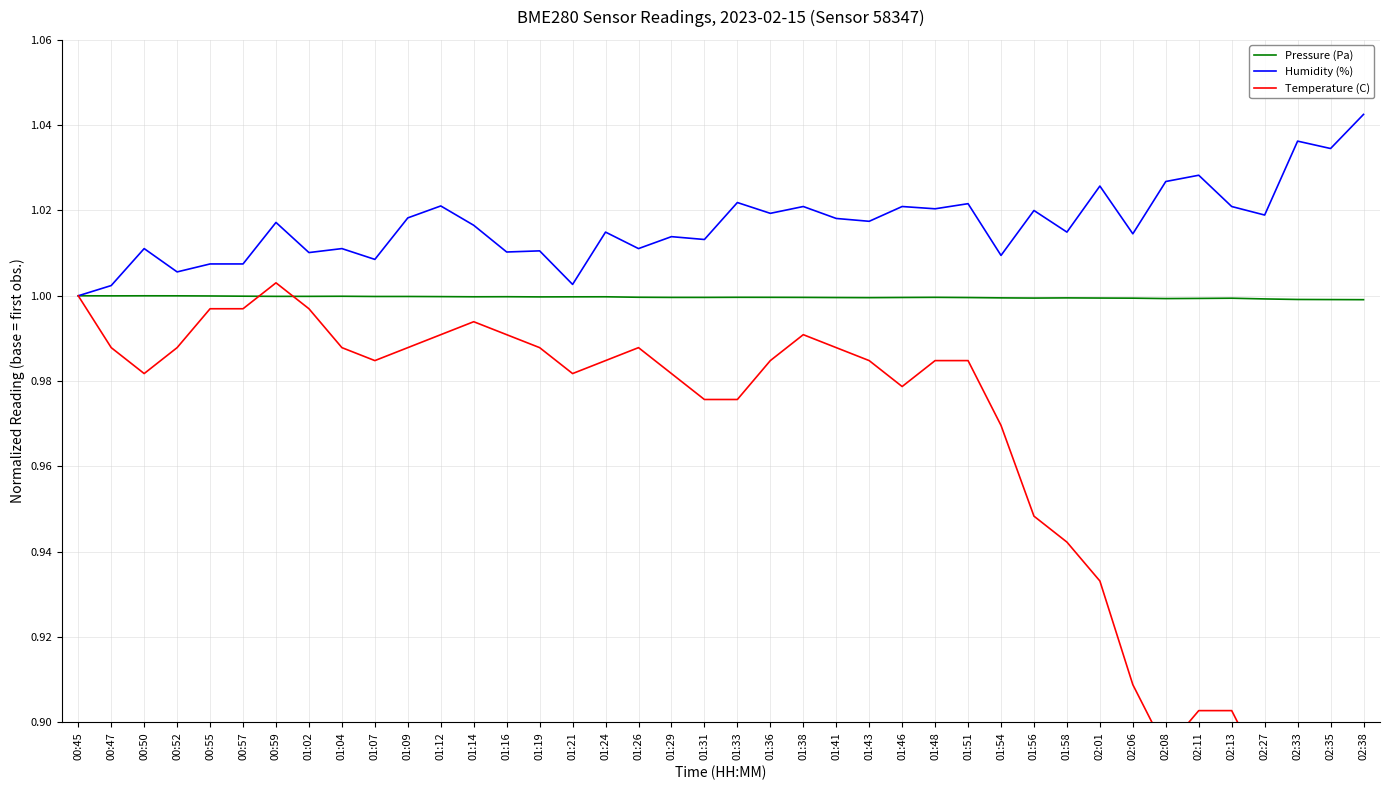

Rank the categories by Temperature (C) value from highest to lowest.

00:59, 00:45, 00:55, 00:57, 01:02, 01:14, 01:12, 01:16, 01:38, 00:47, 00:52, 01:04, 01:09, 01:19, 01:26, 01:41, 01:07, 01:24, 01:36, 01:43, 01:48, 01:51, 00:50, 01:21, 01:29, 01:46, 01:31, 01:33, 01:54, 01:56, 01:58, 02:01, 02:06, 02:11, 02:13, 02:08, 02:27, 02:33, 02:35, 02:38